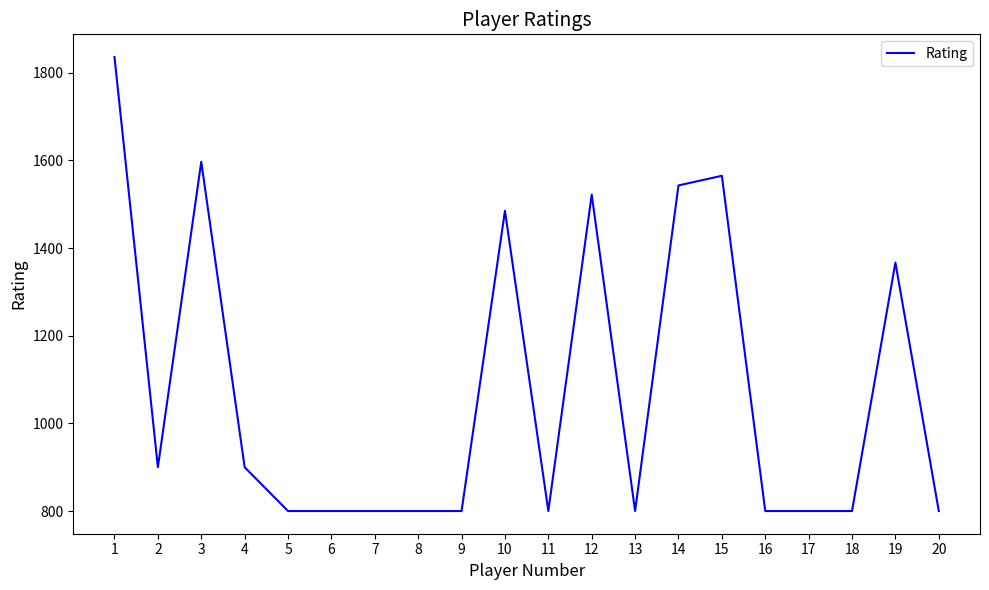

What is the greatest value displayed?

1836